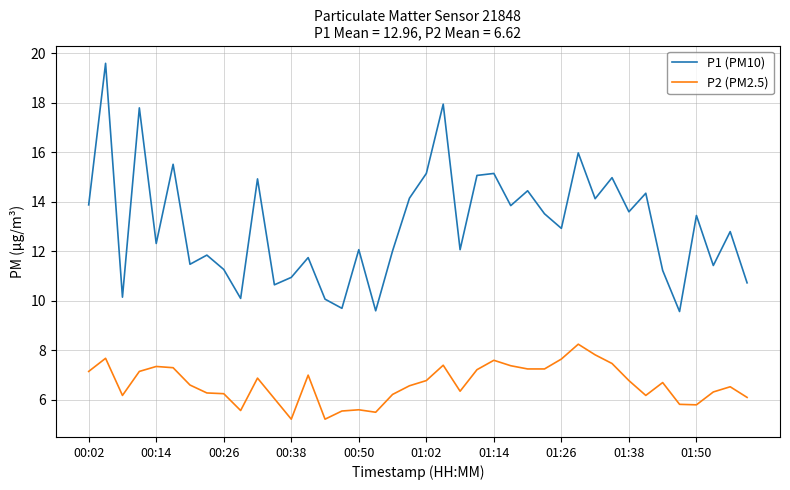

Rank the series by their average value, from lowest to highest.

P2 (PM2.5), P1 (PM10)